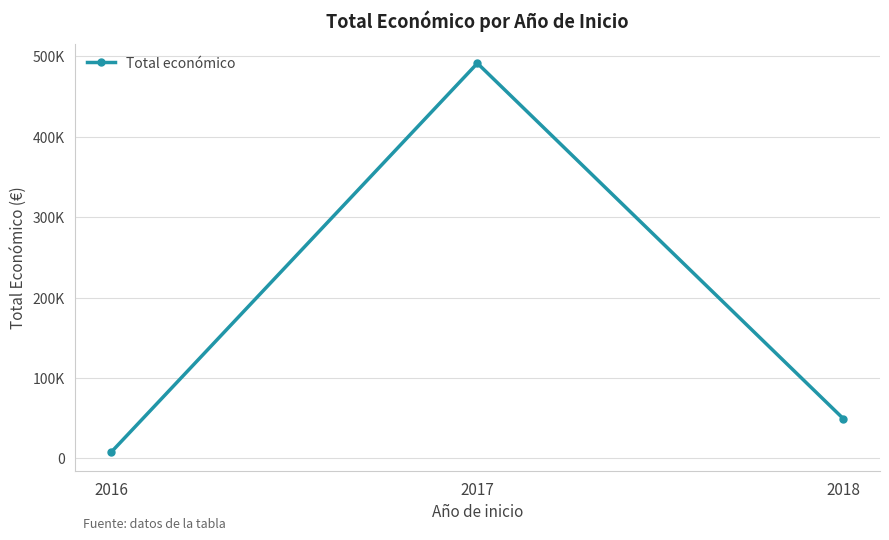

The value at 2017 is 491483. True or false?

True